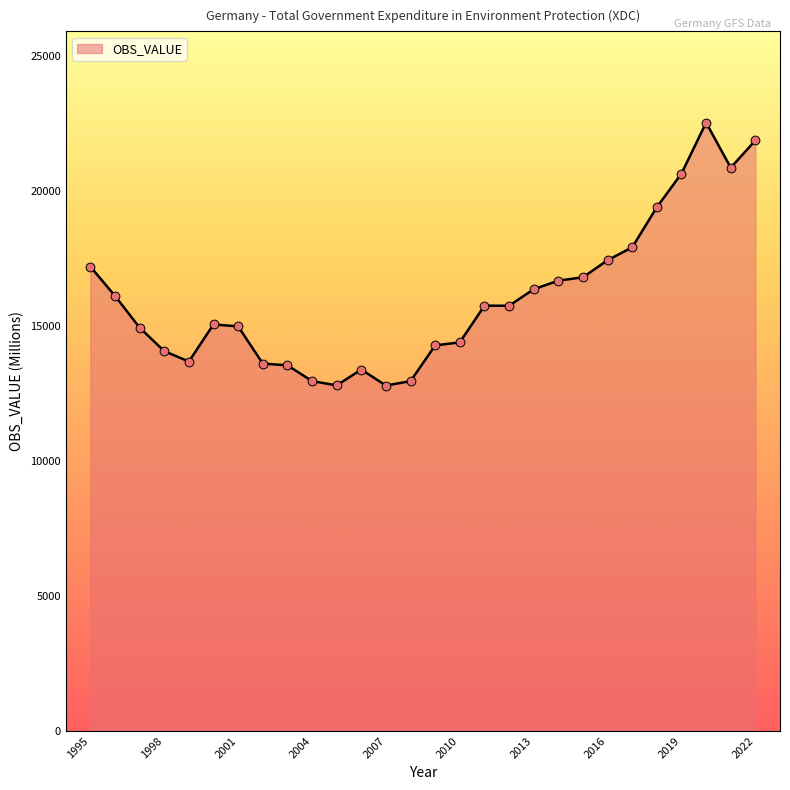

What is the minimum value shown in the chart?

12787